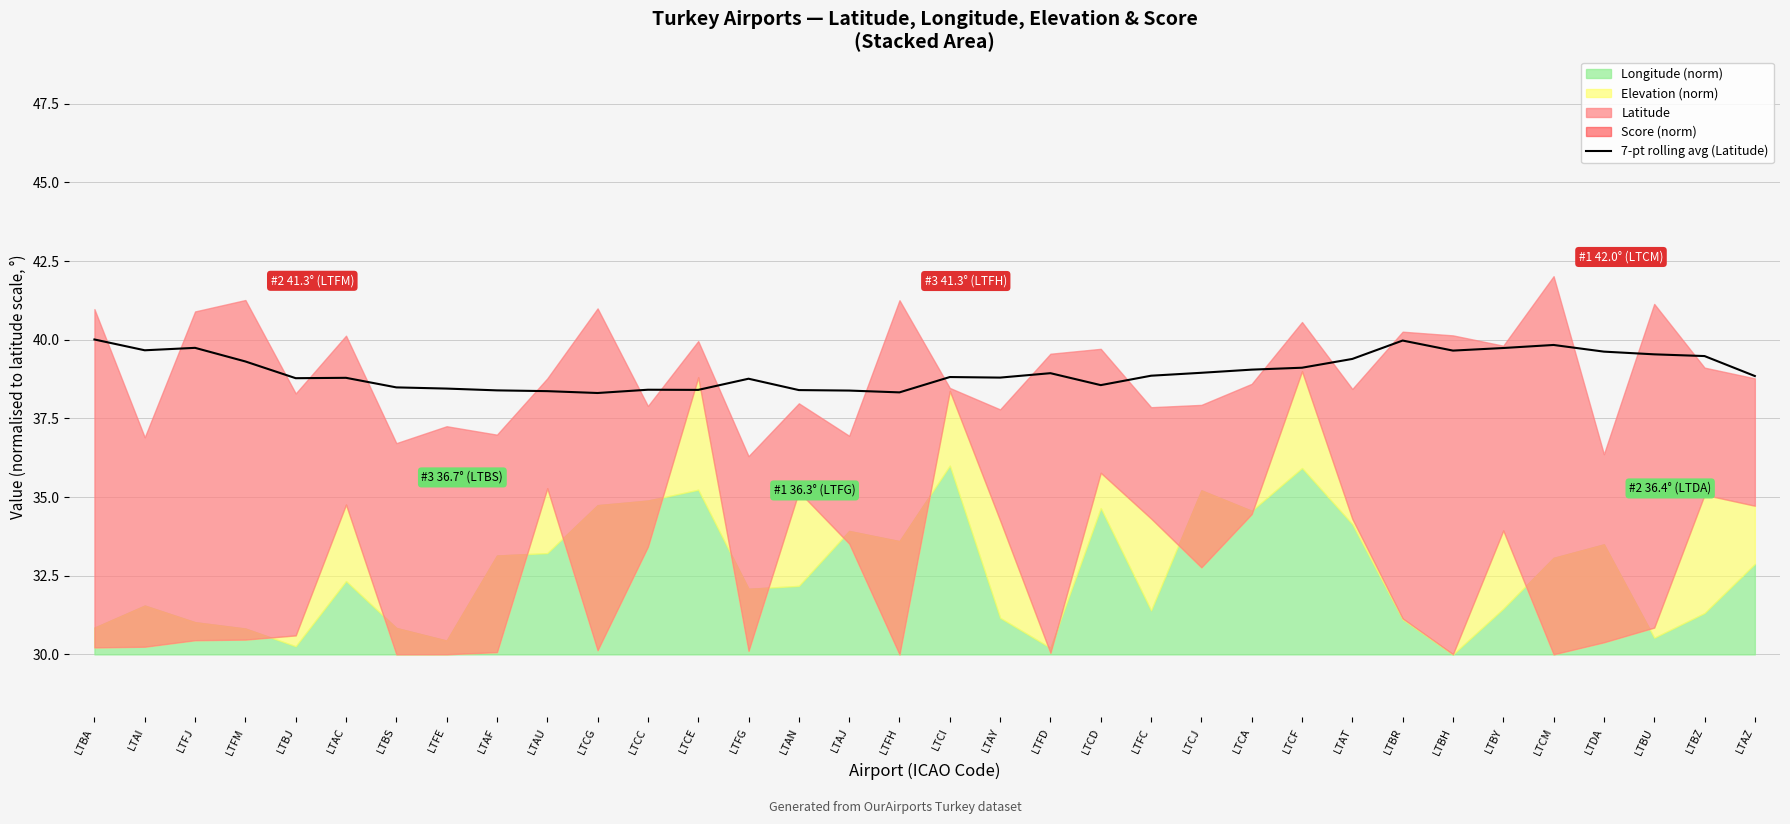

True or false: 7-pt rolling avg (Latitude) has a value of 39.7 at LTFJ.

True